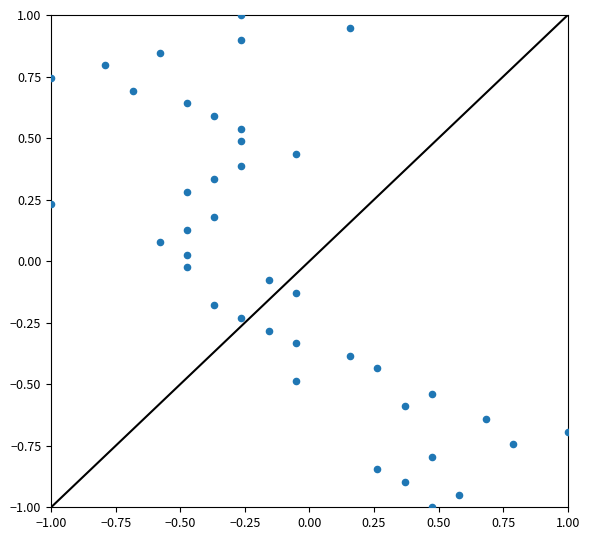

What is the range of Y values (max minus min)?

2.0